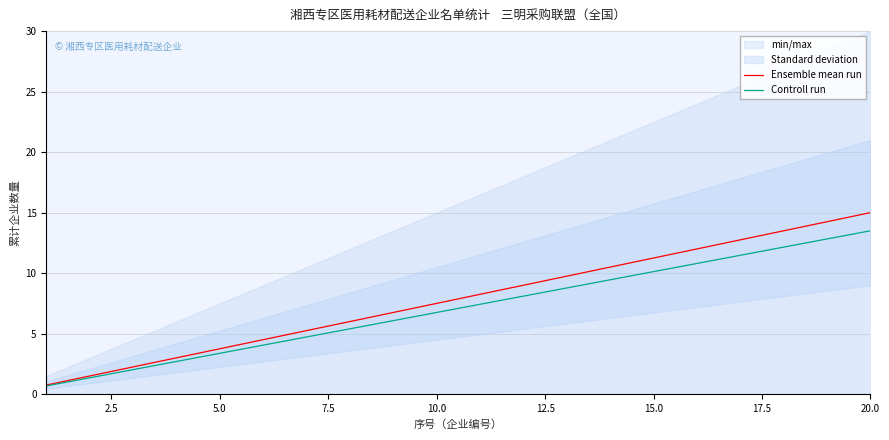

What is the highest value of the Controll run series?

13.5